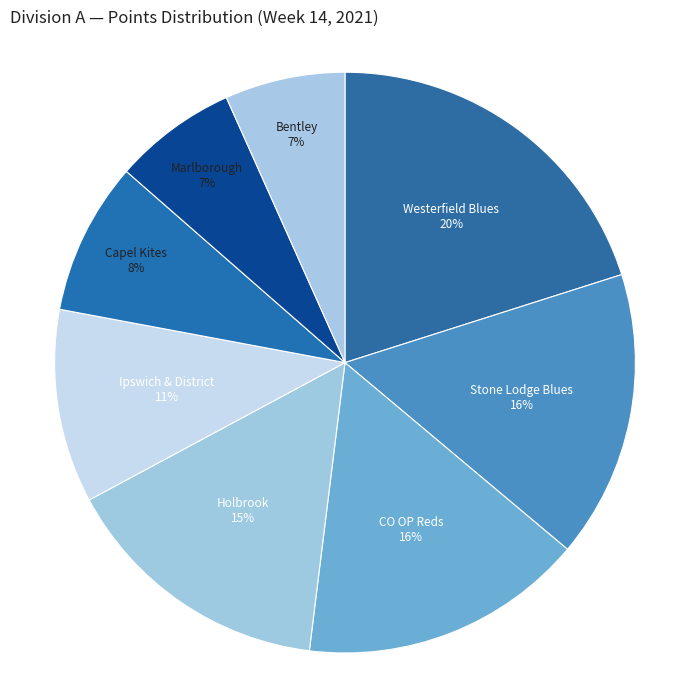

How many slices are in this pie chart?

8